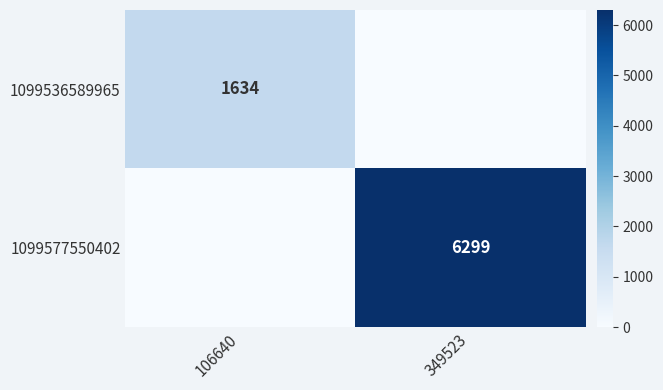

Is the value of 1099536589965 at 106640 greater than the value of 1099577550402 at 349523?

No